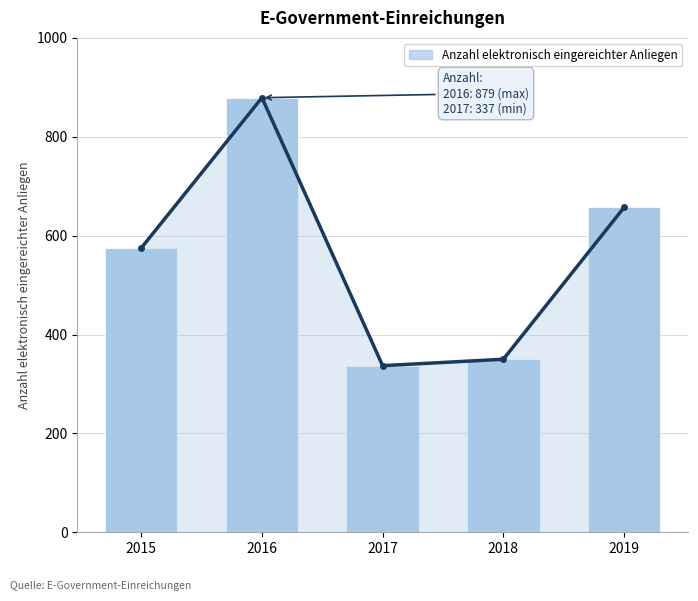

List the labels in order of value, smallest first.

2017, 2018, 2015, 2019, 2016